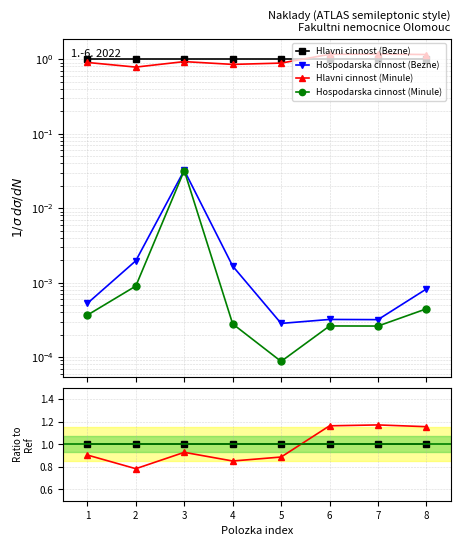

Which series has the largest total across all categories?

Hlavni cinnost (Bezne)